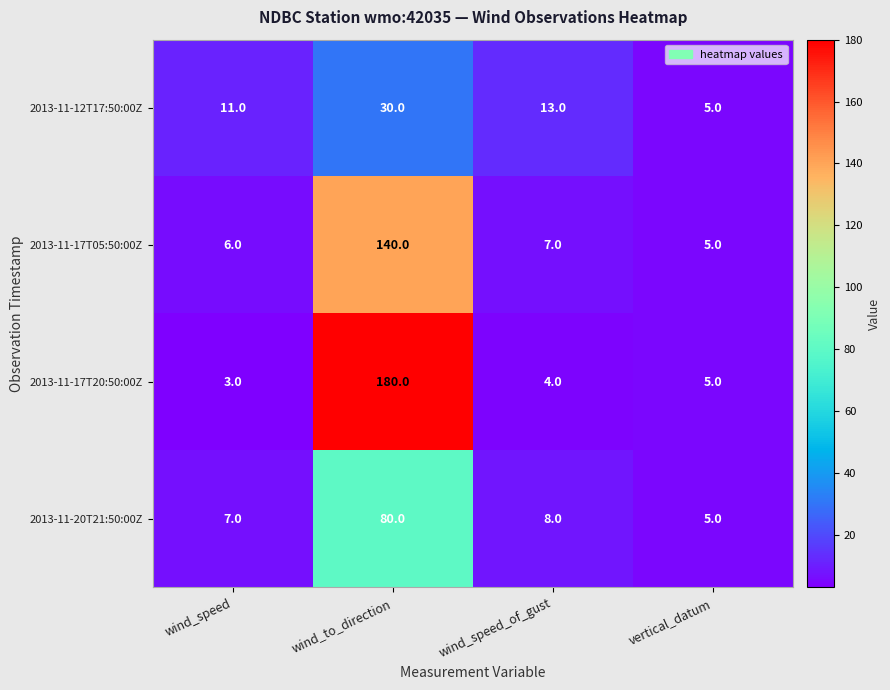

Reading left to right, transcribe all the data shown in this chart.

2013-11-12T17:50:00Z: wind_speed=11	wind_to_direction=30	wind_speed_of_gust=13	vertical_datum=5
2013-11-17T05:50:00Z: wind_speed=6	wind_to_direction=140	wind_speed_of_gust=7	vertical_datum=5
2013-11-17T20:50:00Z: wind_speed=3	wind_to_direction=180	wind_speed_of_gust=4	vertical_datum=5
2013-11-20T21:50:00Z: wind_speed=7	wind_to_direction=80	wind_speed_of_gust=8	vertical_datum=5